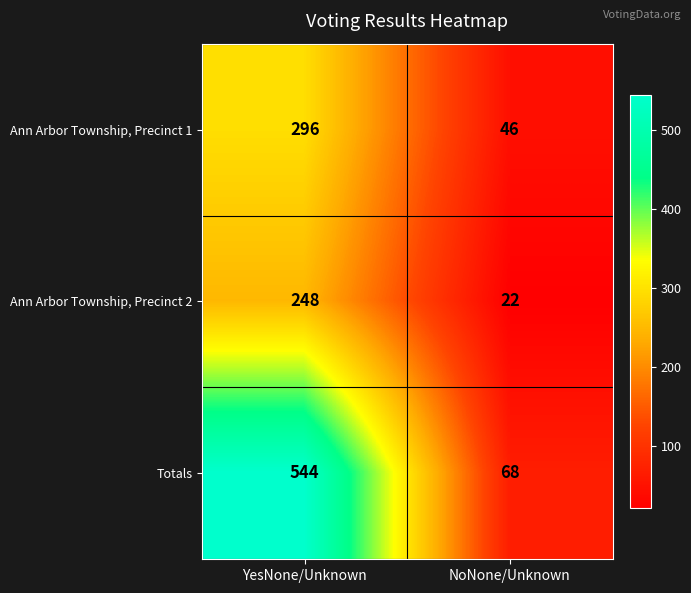

The value of Totals at YesNone/Unknown is 544. True or false?

True